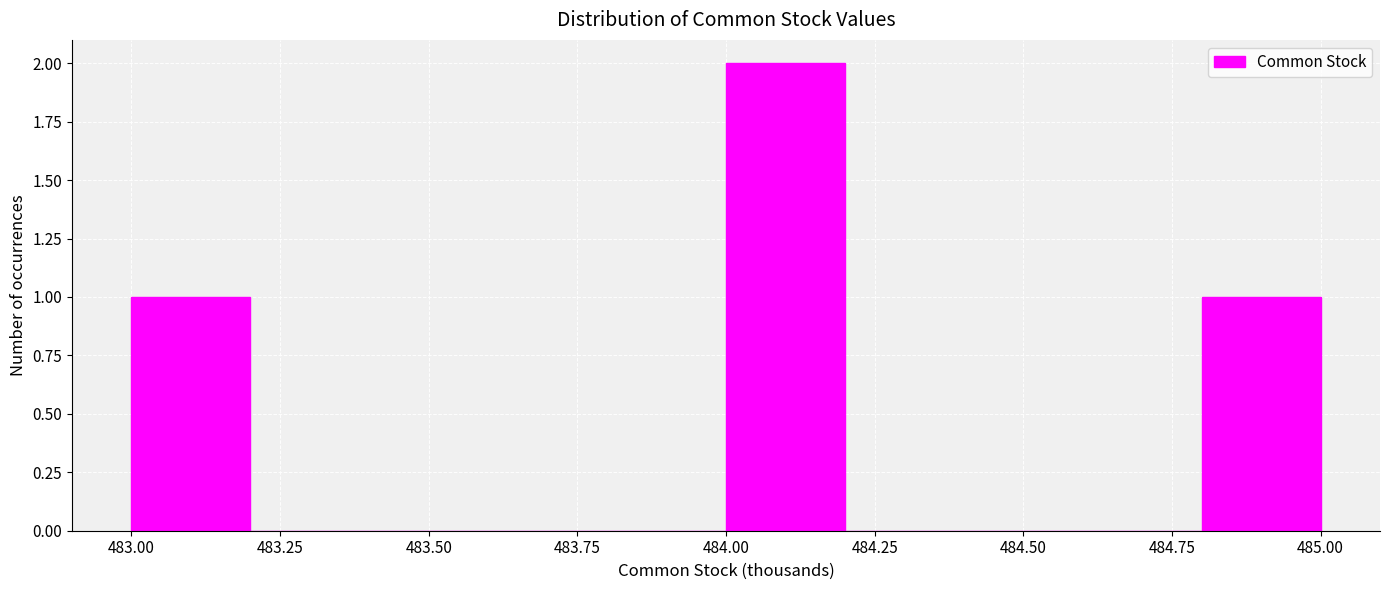

Reading left to right, list every bar in this chart as the range it spans on the x-axis followed by its height. The values are not printed on the chart, so give them approximately, as read against the axis.

483.0 to 483.2: 1
483.2 to 483.4: 0
483.4 to 483.6: 0
483.6 to 483.8: 0
483.8 to 484.0: 0
484.0 to 484.2: 2
484.2 to 484.4: 0
484.4 to 484.6: 0
484.6 to 484.8: 0
484.8 to 485.0: 1